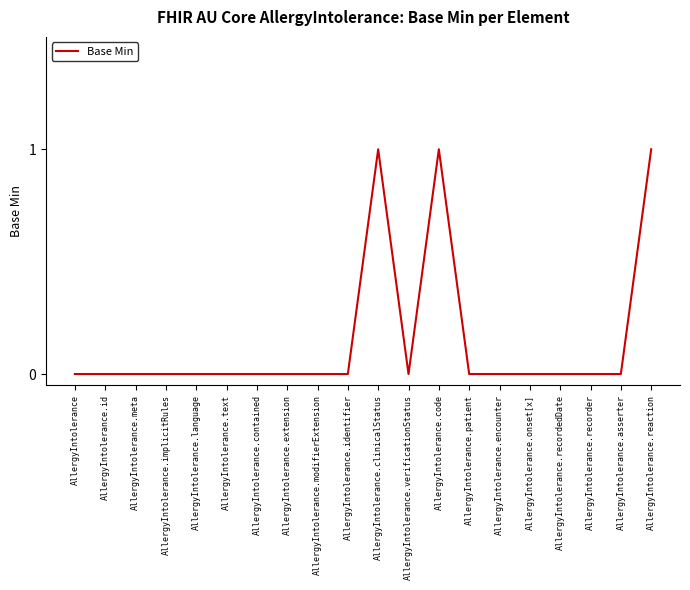

Reading left to right, what are all the values shown in this chart?

AllergyIntolerance=0	AllergyIntolerance.id=0	AllergyIntolerance.meta=0	AllergyIntolerance.implicitRules=0	AllergyIntolerance.language=0	AllergyIntolerance.text=0	AllergyIntolerance.contained=0	AllergyIntolerance.extension=0	AllergyIntolerance.modifierExtension=0	AllergyIntolerance.identifier=0	AllergyIntolerance.clinicalStatus=1	AllergyIntolerance.verificationStatus=0	AllergyIntolerance.code=1	AllergyIntolerance.patient=0	AllergyIntolerance.encounter=0	AllergyIntolerance.onset[x]=0	AllergyIntolerance.recordedDate=0	AllergyIntolerance.recorder=0	AllergyIntolerance.asserter=0	AllergyIntolerance.reaction=1